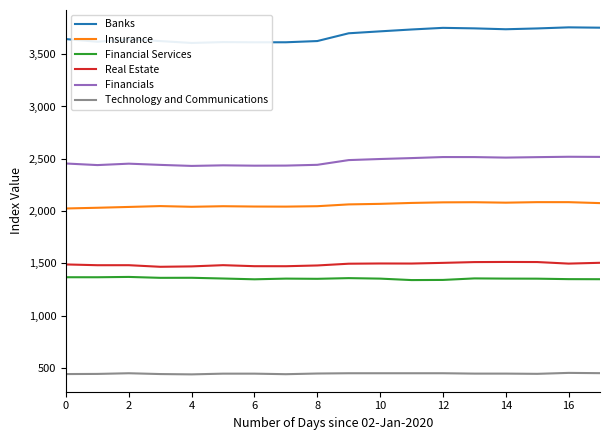

What is the label of the 2nd point from the right?

16